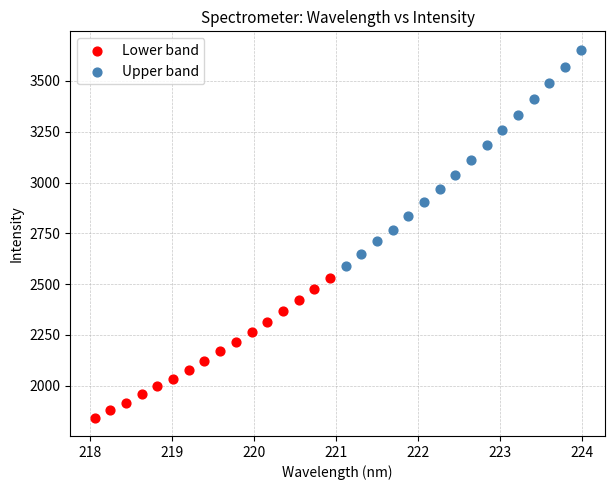

Which series reaches the maximum Y coordinate?

Upper band